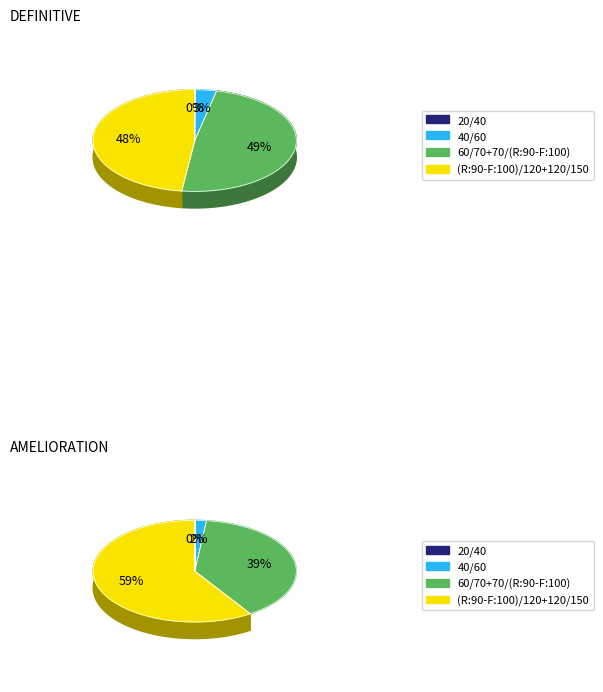

Which slice is the largest?

(R:90-F:100)/120